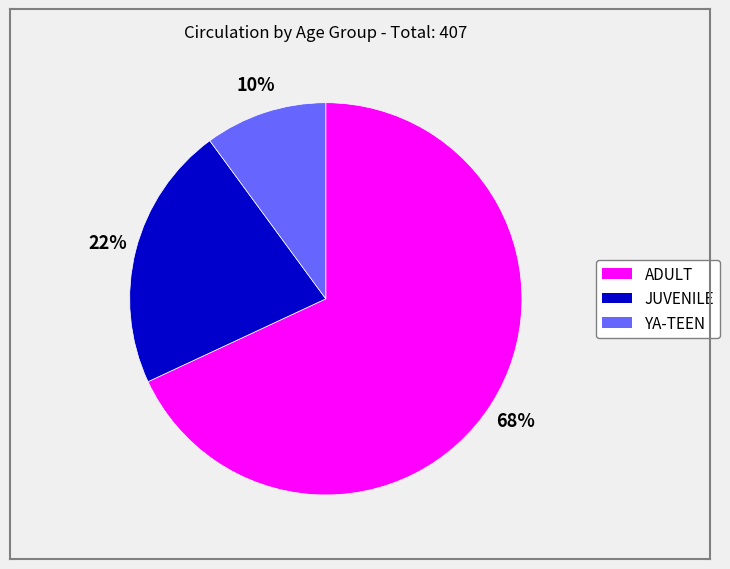

How many slices are in this pie chart?

3